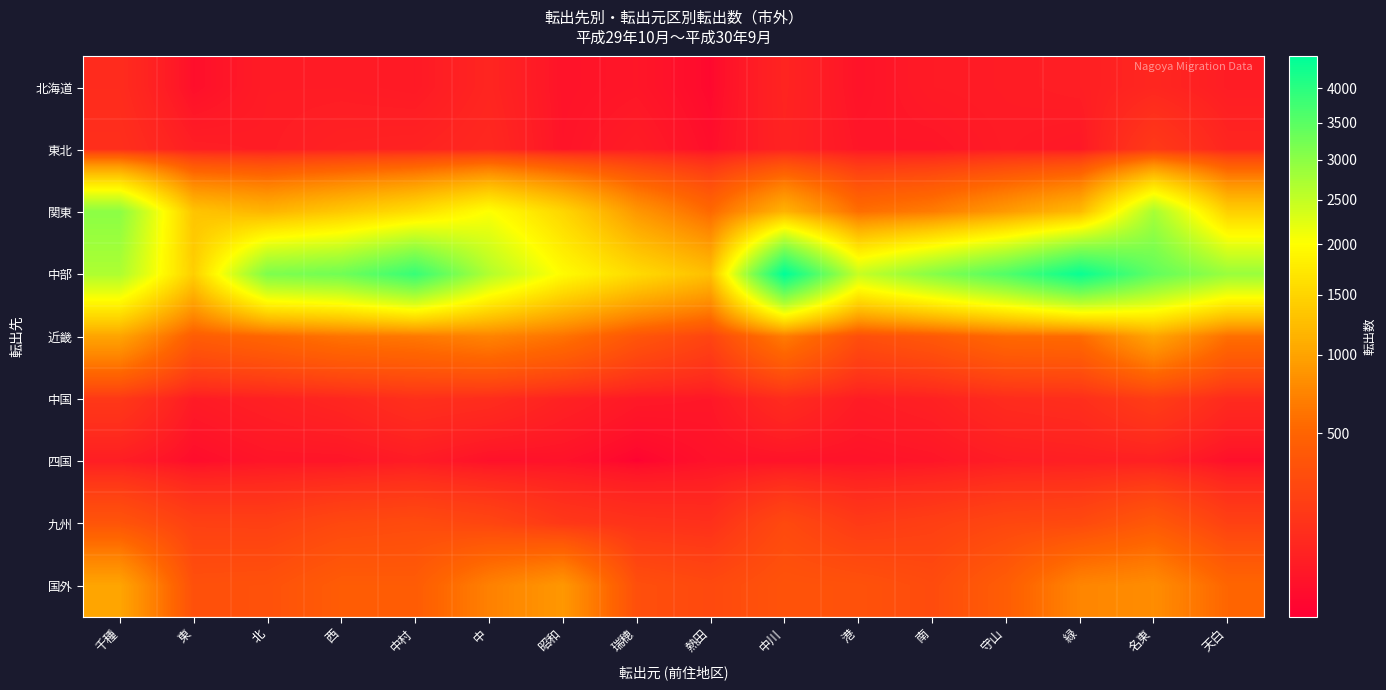

Reading right to left, what are all the values shown in this chart?

北海道: 天白=62	名東=94	緑=67	守山=61	南=57	港=39	中川=85	熱田=25	瑞穂=46	昭和=39	中=89	中村=54	西=60	北=60	東=32	千種=114
東北: 天白=91	名東=182	緑=49	守山=58	南=44	港=46	中川=81	熱田=32	瑞穂=61	昭和=41	中=100	中村=81	西=76	北=62	東=68	千種=129
関東: 天白=1443	名東=2748	緑=1214	守山=922	南=675	港=574	中川=1150	熱田=536	瑞穂=893	昭和=1519	中=2027	中村=1608	西=1367	北=1161	東=1325	千種=3008
中部: 天白=2879	名東=3425	緑=4381	守山=3595	南=3049	港=2470	中川=4496	熱田=1263	瑞穂=1562	昭和=1958	中=2657	中村=3864	西=3274	北=3134	東=1432	千種=2689
近畿: 天白=579	名東=1012	緑=552	守山=541	南=395	港=316	中川=673	熱田=247	瑞穂=372	昭和=606	中=732	中村=646	西=611	北=512	東=431	千種=1007
中国: 天白=109	名東=201	緑=125	守山=114	南=75	港=61	中川=114	熱田=48	瑞穂=52	昭和=77	中=118	中村=132	西=94	北=73	東=57	千種=174
四国: 天白=33	名東=70	緑=68	守山=62	南=44	港=38	中川=38	熱田=37	瑞穂=21	昭和=37	中=35	中村=58	西=43	北=43	東=29	千種=63
九州: 天白=225	名東=399	緑=281	守山=264	南=214	港=184	中川=278	熱田=133	瑞穂=144	昭和=174	中=256	中村=293	西=272	北=216	東=221	千種=365
国外: 天白=514	名東=805	緑=745	守山=440	南=296	港=342	中川=354	熱田=279	瑞穂=321	昭和=895	中=710	中村=426	西=428	北=339	東=330	千種=1014